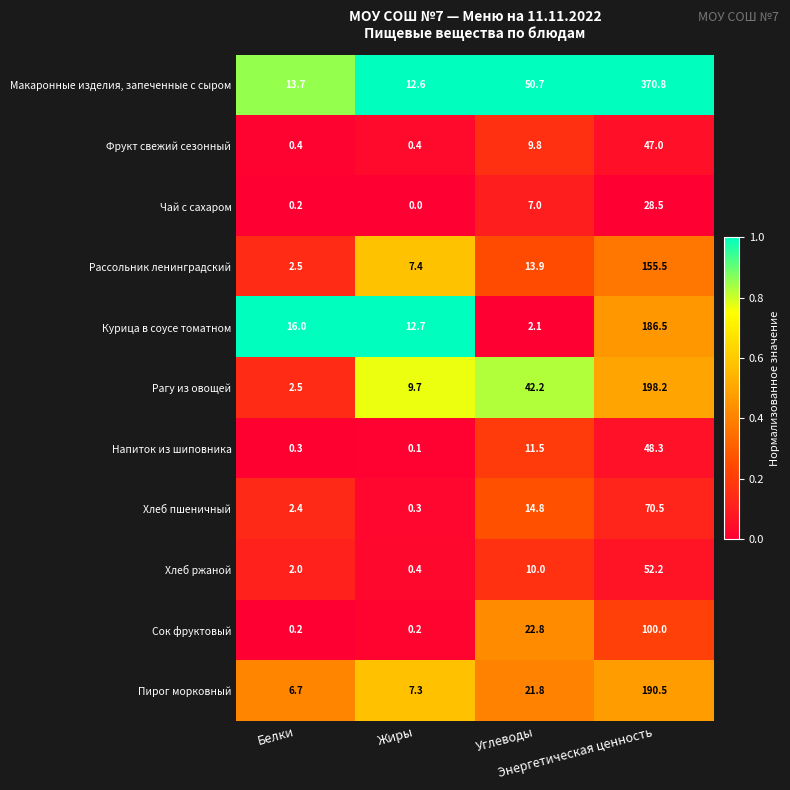

What is the lowest value of the Хлеб ржаной series?

0.4